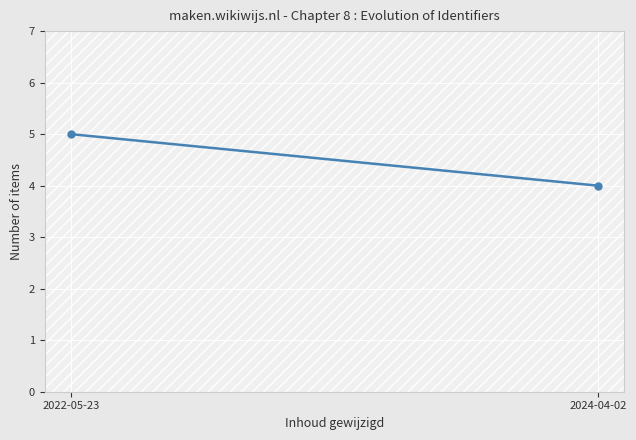

How many lines are shown in the chart?

1